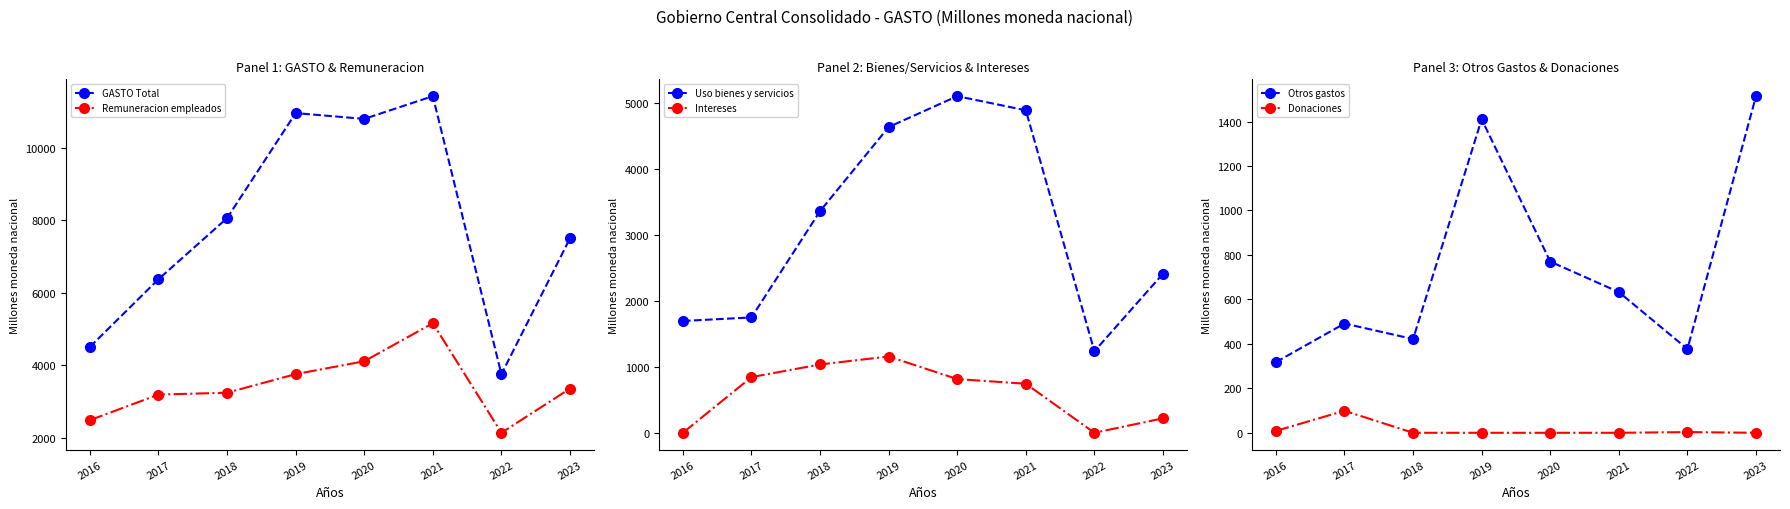

How many lines are shown in the chart?

6